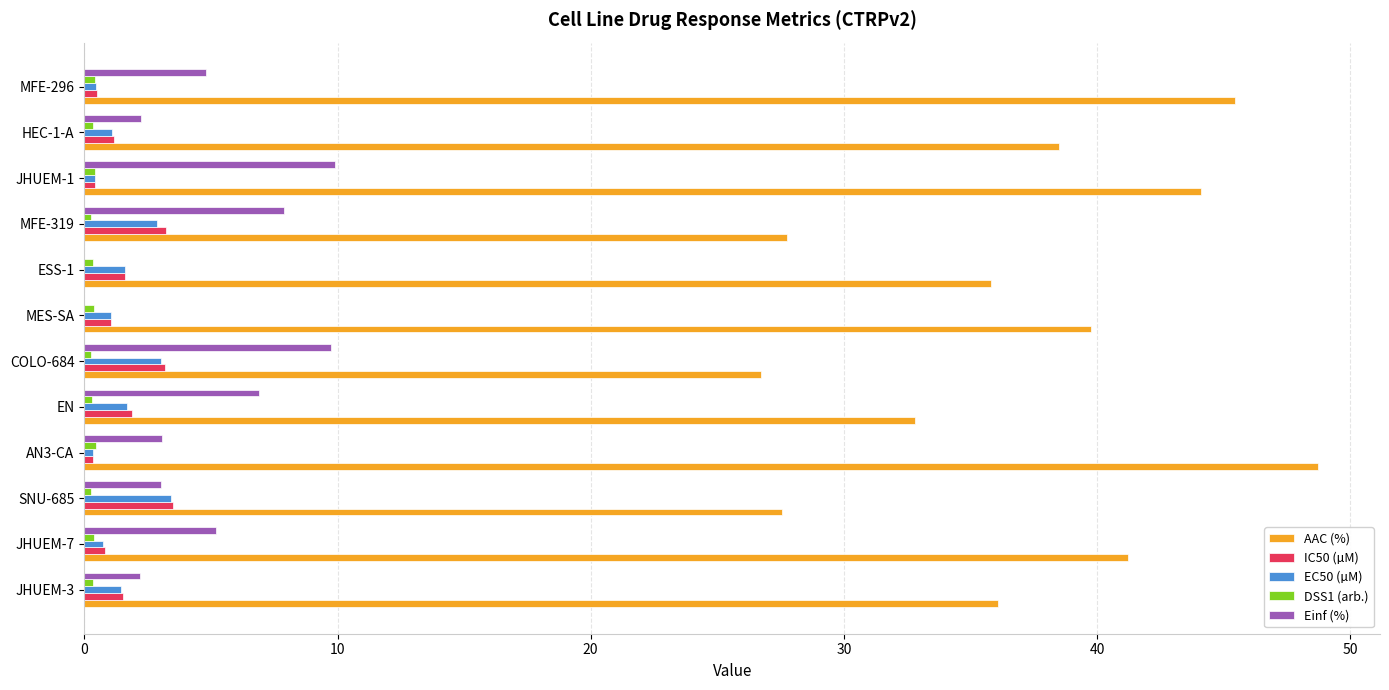

The value of AAC (%) at JHUEM-1 is 44.1. True or false?

True